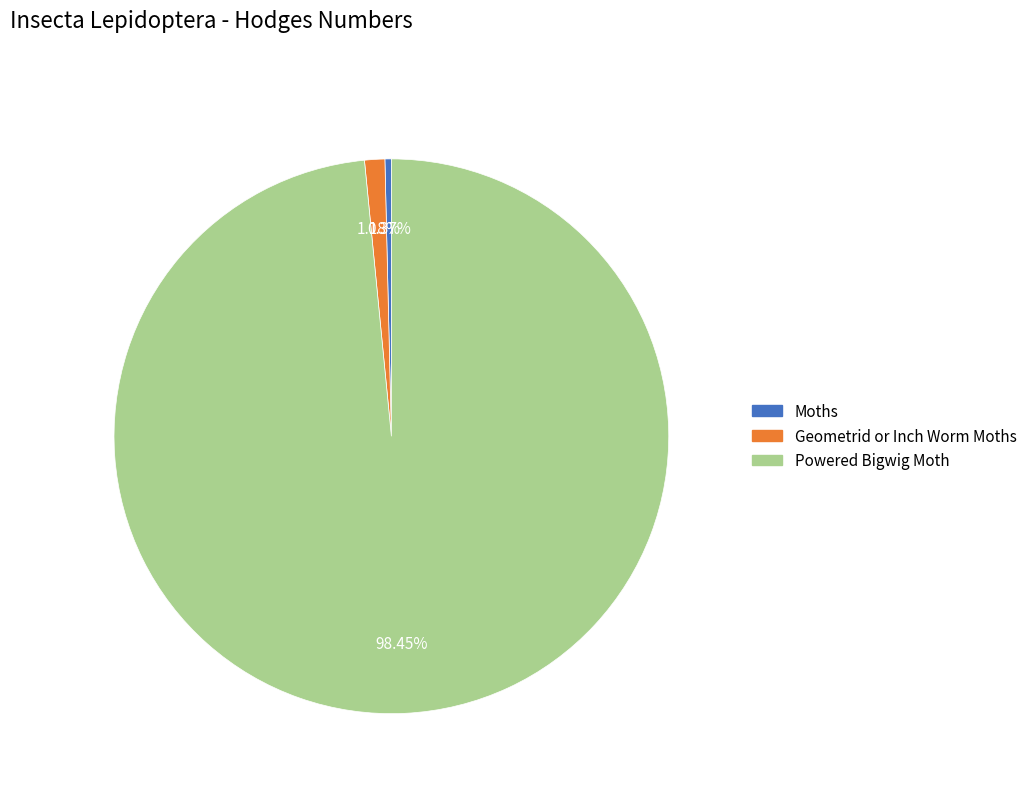

Between Geometrid or Inch Worm Moths and Moths, which is larger?

Geometrid or Inch Worm Moths